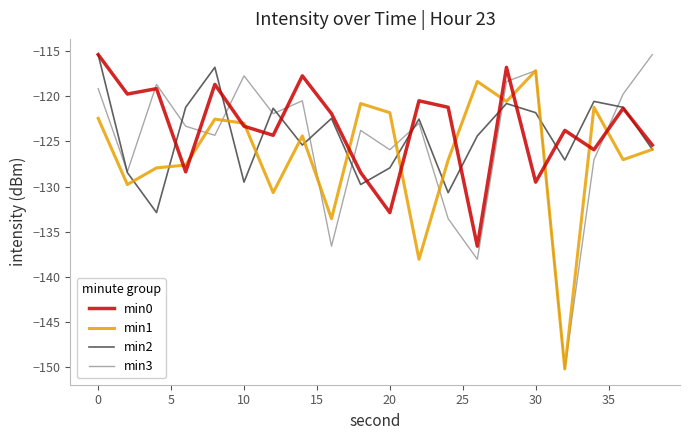

What is the lowest value of the min3 series?

-150.2